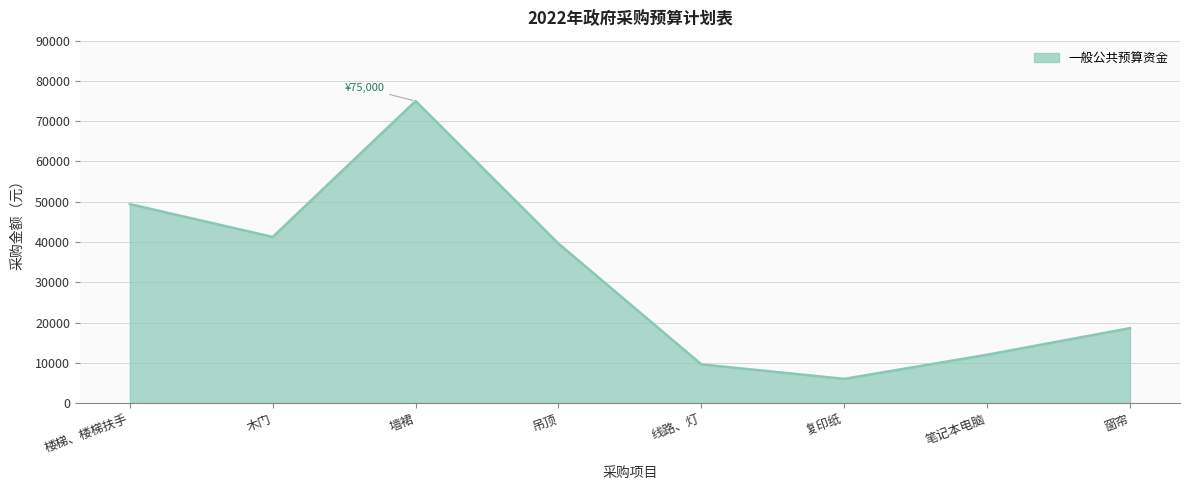

The value at 楼梯、楼梯扶手 is 73479. True or false?

False